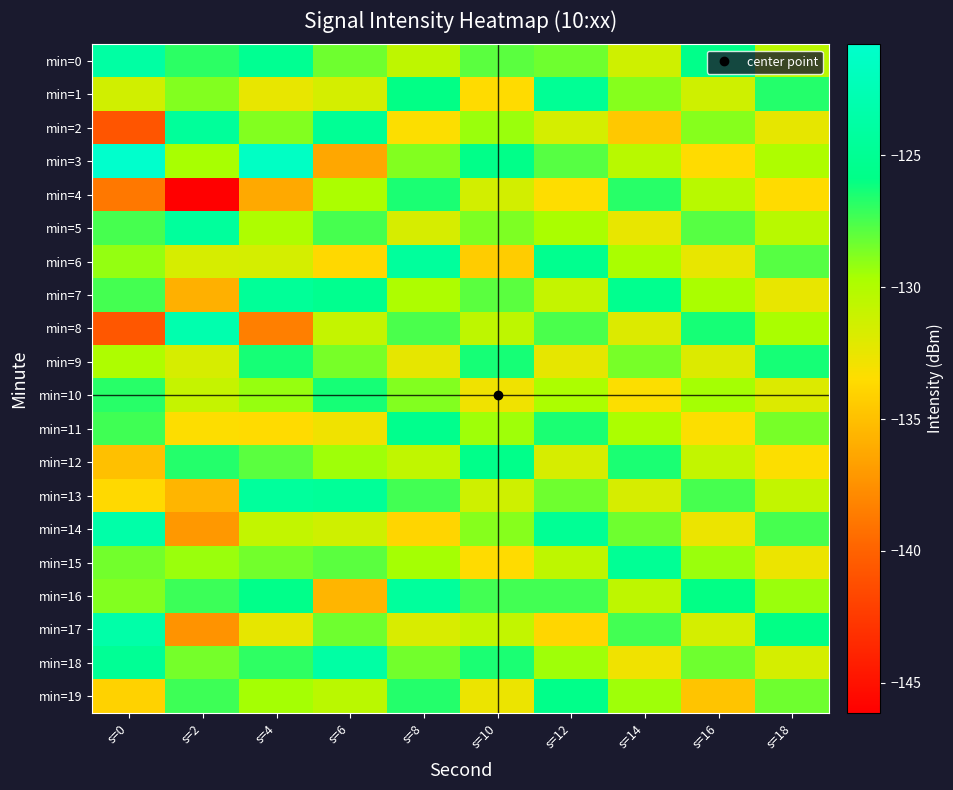

Between s=4 and s=16, which series saw the biggest shift?

min=3